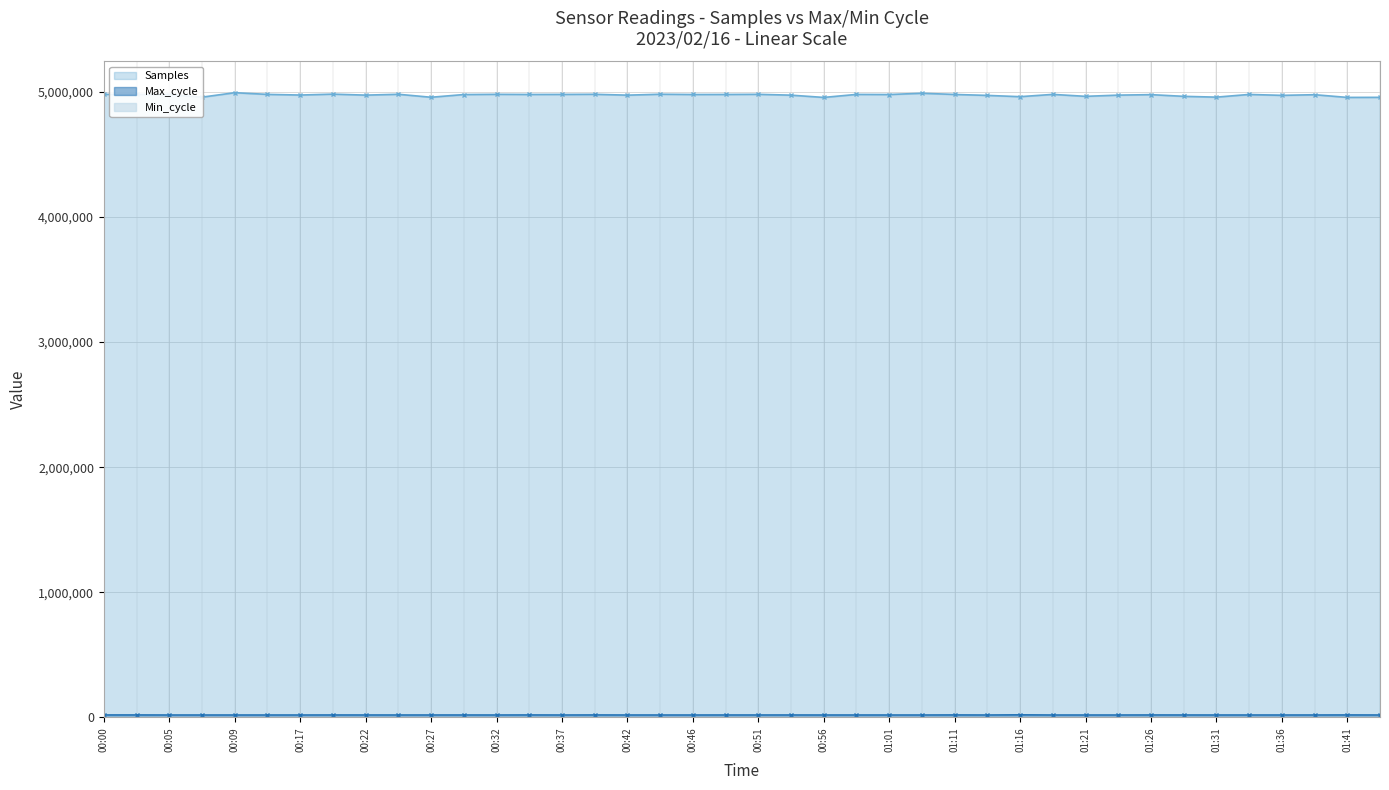

At which label is Max_cycle closest to 20683?

01:11